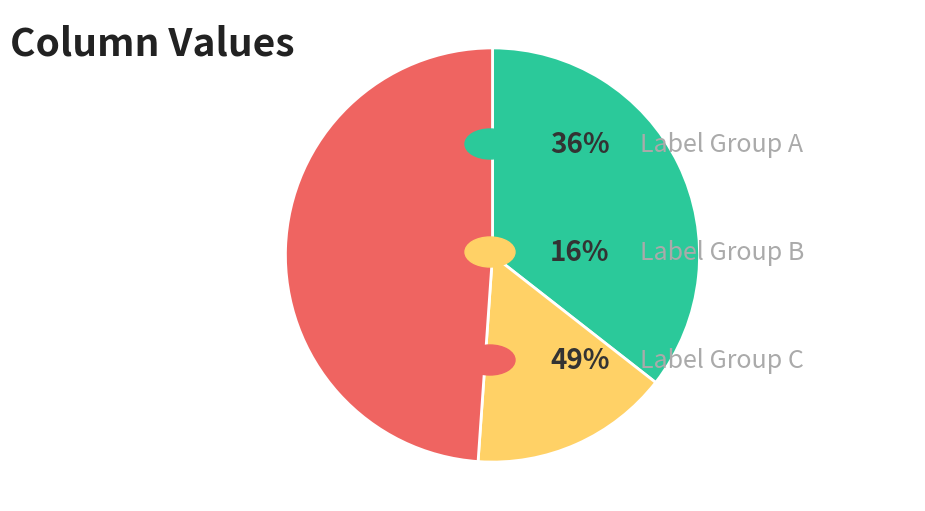

Is there any slice that represents more than half of the pie?

No